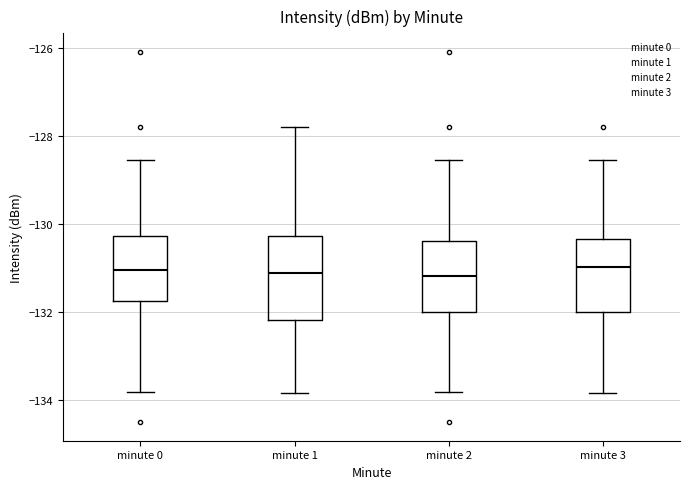

Where is the upper edge of the box for minute 3 on the y-axis? The values are not printed on the chart, so give them approximately, as read against the axis.

-130.4